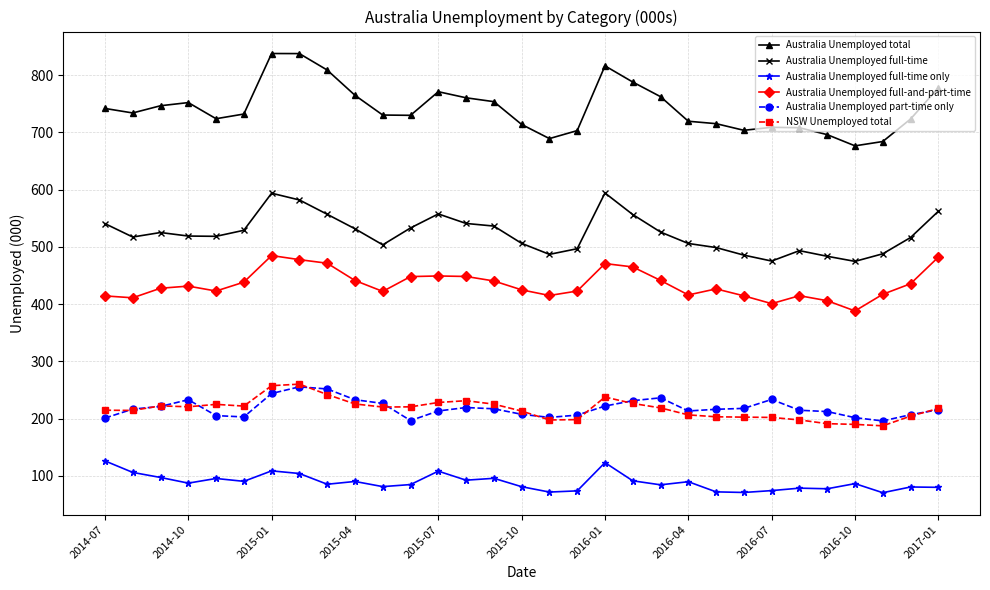

What is the value of the Australia Unemployed full-time point at the 8th from the left?

581.9